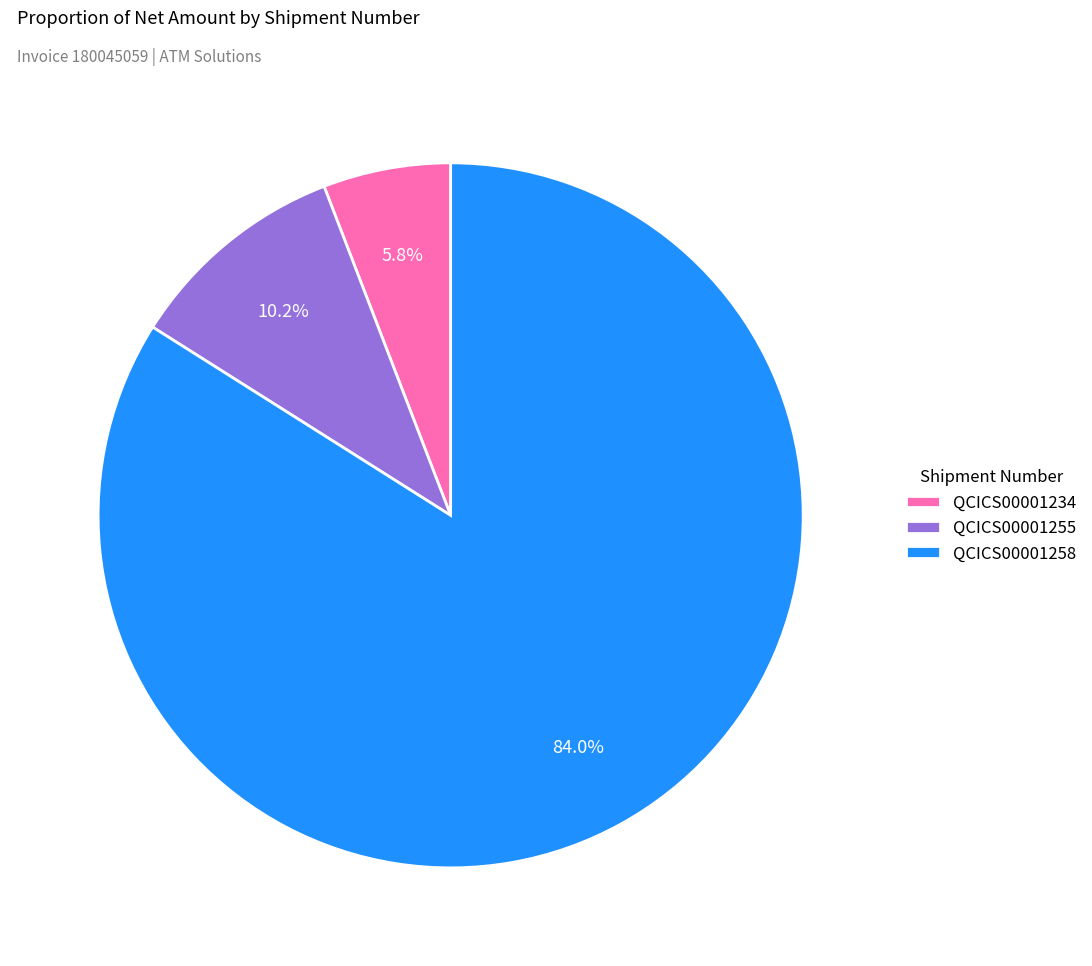

Approximately how many times larger is the value at QCICS00001258 compared to QCICS00001255?

8.2